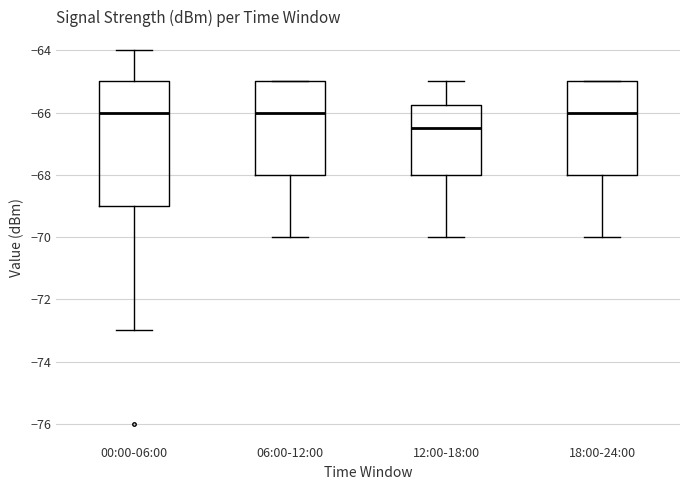

Comparing the boxes themselves (not the whiskers), which one is the tallest?

00:00-06:00